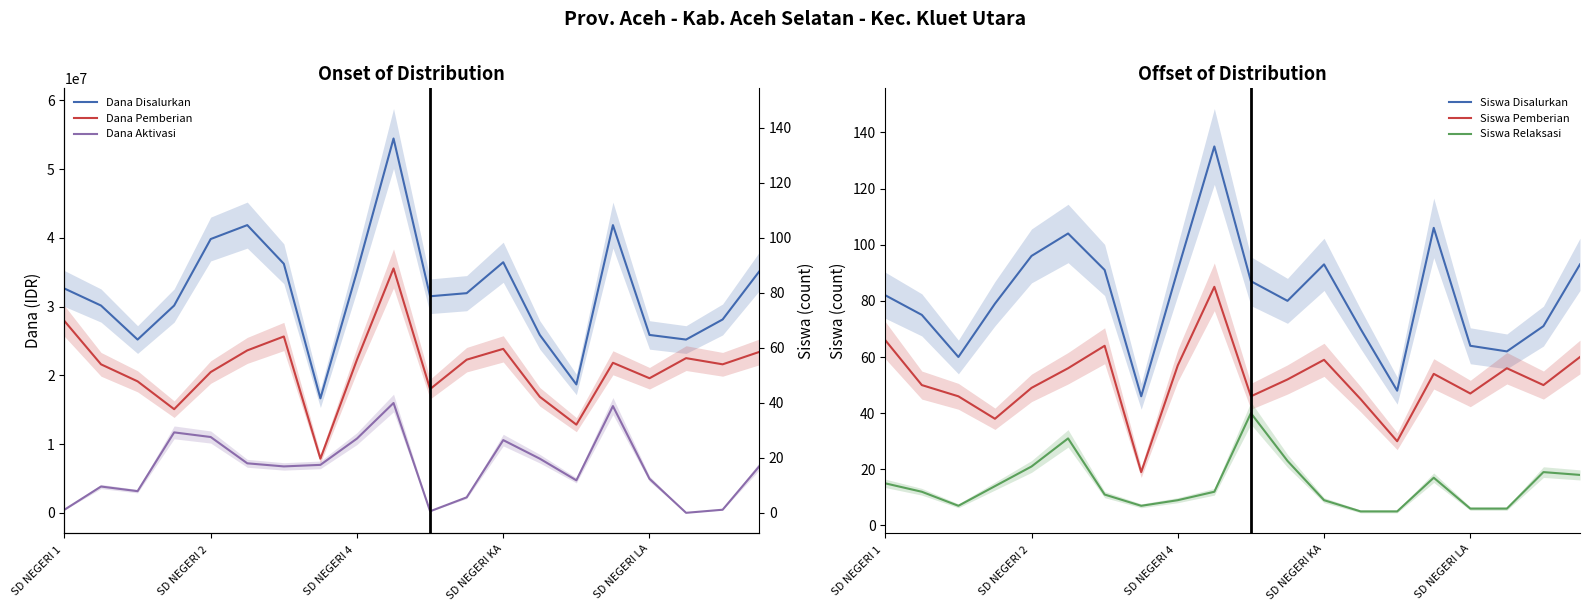

What is the lowest value of the Siswa Pemberian series?

19